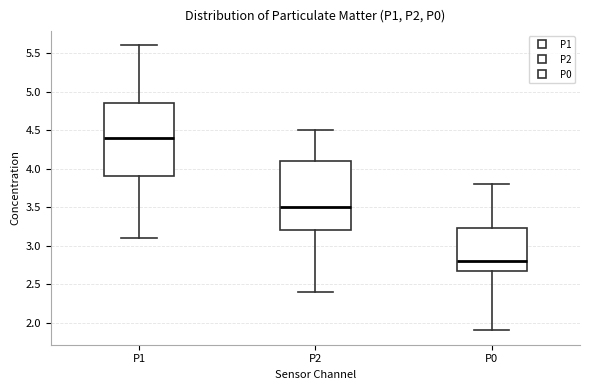

Where is the upper edge of the box for P1 on the y-axis? The values are not printed on the chart, so give them approximately, as read against the axis.

4.85